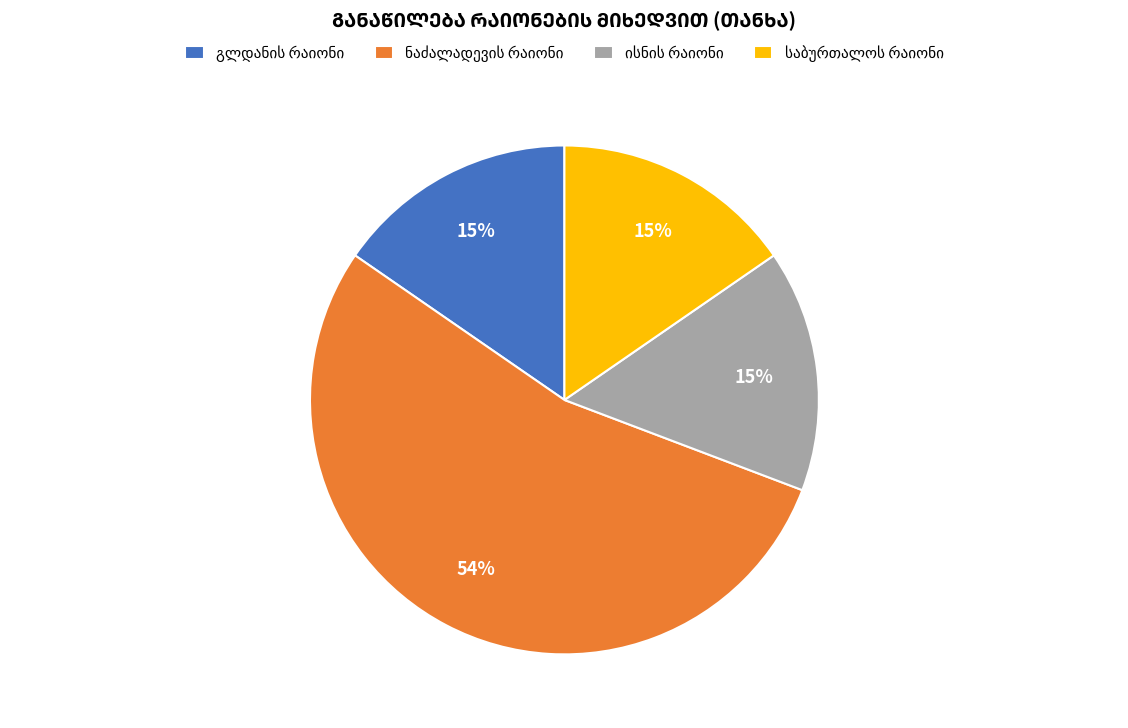

Count the number of slices in the pie.

4